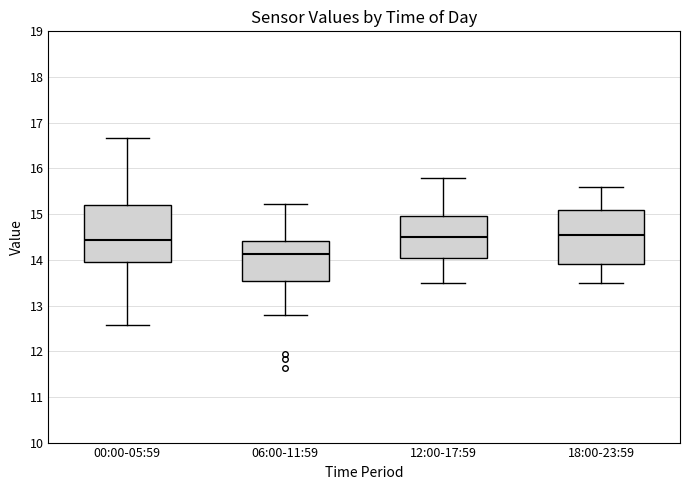

Reading left to right, transcribe this box plot: for each box, give where its median line is, the range the box spans, and where its two whiskers end, as read against the y-axis. The values are not printed on the chart, so give them approximately, as read against the axis.

00:00-05:59: median 14.4, box 14.0 to 15.2, whiskers 12.6 to 16.7
06:00-11:59: median 14.1, box 13.5 to 14.4, whiskers 12.8 to 15.2
12:00-17:59: median 14.5, box 14.1 to 15.0, whiskers 13.5 to 15.8
18:00-23:59: median 14.6, box 13.9 to 15.1, whiskers 13.5 to 15.6